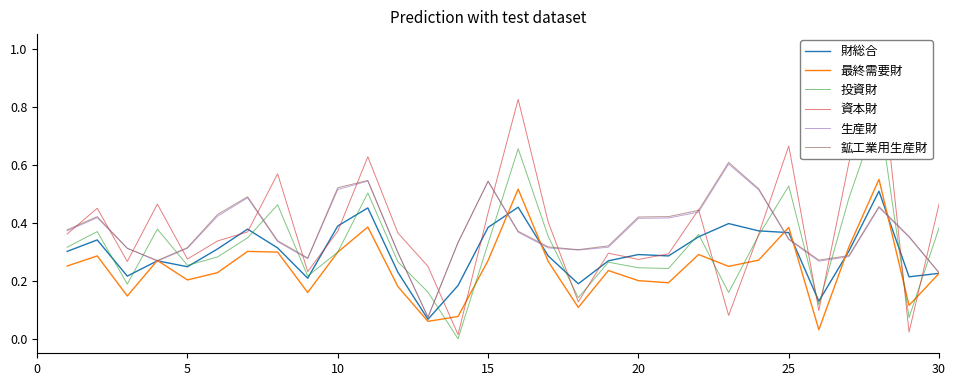

True or false: 最終需要財 has a value of 0.2 at 5.

True